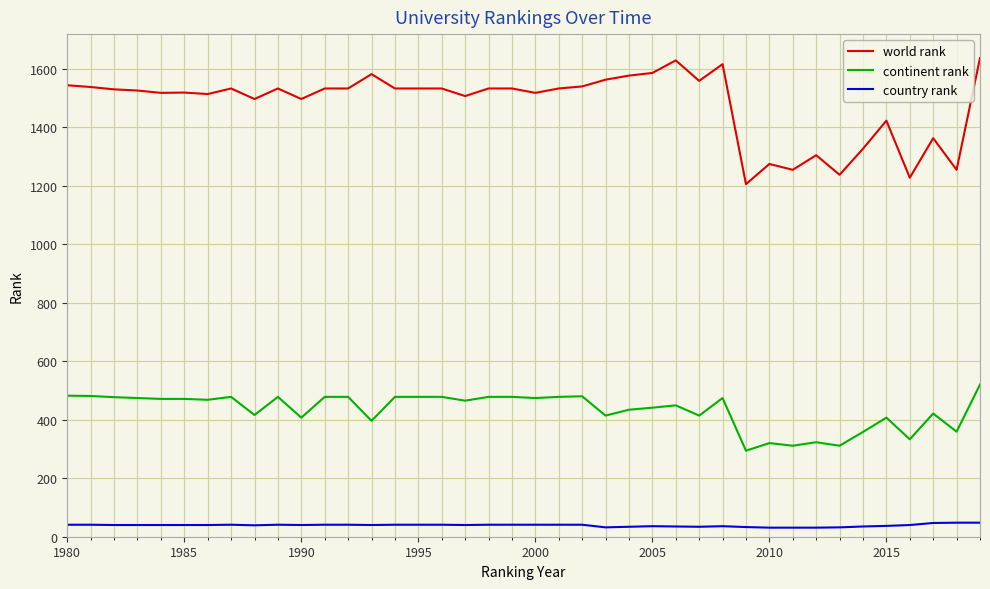

Which series has the largest range (max minus min)?

world rank